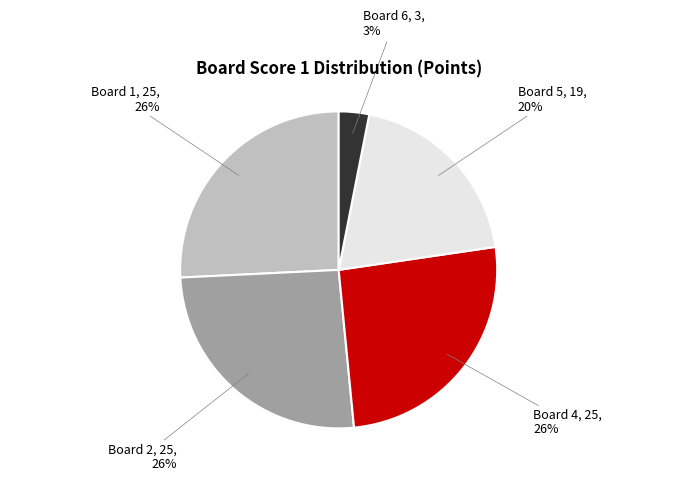

Is there a majority slice in this chart?

No